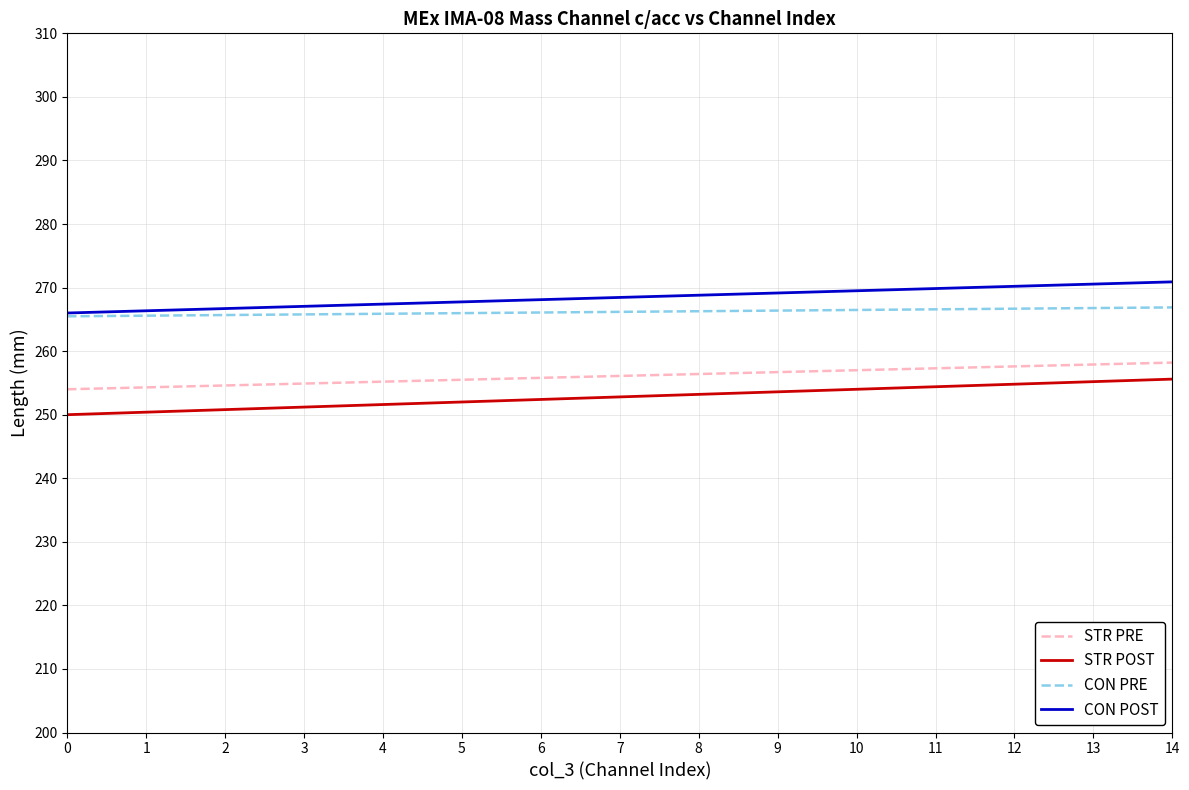

What value does the STR POST series have at 5?

252.0